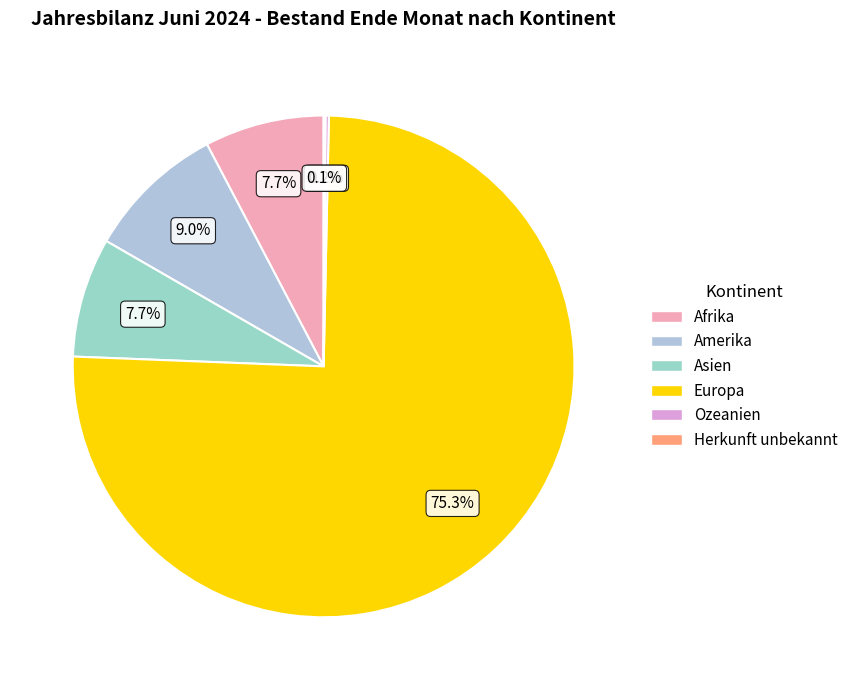

Combined, what portion of the pie is Amerika and Herkunft unbekannt?

9.1%